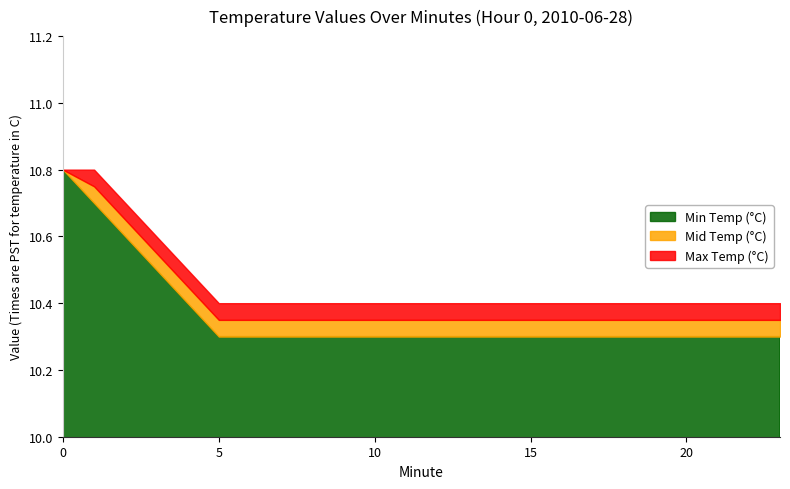

Reading left to right, transcribe all the data shown in this chart.

Min Temp (°C): 10.8	10.7	10.6	10.5	10.4	10.3	10.3	10.3	10.3	10.3	10.3	10.3	10.3	10.3	10.3	10.3	10.3	10.3	10.3	10.3	10.3	10.3	10.3	10.3
Mid Temp (°C): 10.8	10.8	10.7	10.6	10.4	10.3	10.3	10.3	10.3	10.3	10.3	10.3	10.3	10.3	10.3	10.3	10.3	10.3	10.3	10.3	10.3	10.3	10.3	10.3
Max Temp (°C): 10.8	10.8	10.7	10.6	10.5	10.4	10.4	10.4	10.4	10.4	10.4	10.4	10.4	10.4	10.4	10.4	10.4	10.4	10.4	10.4	10.4	10.4	10.4	10.4